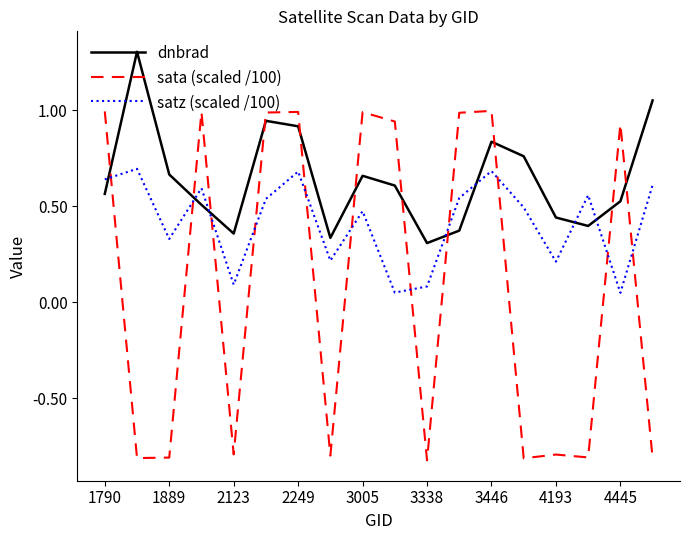

Is this an area chart (filled region under the line)?

No